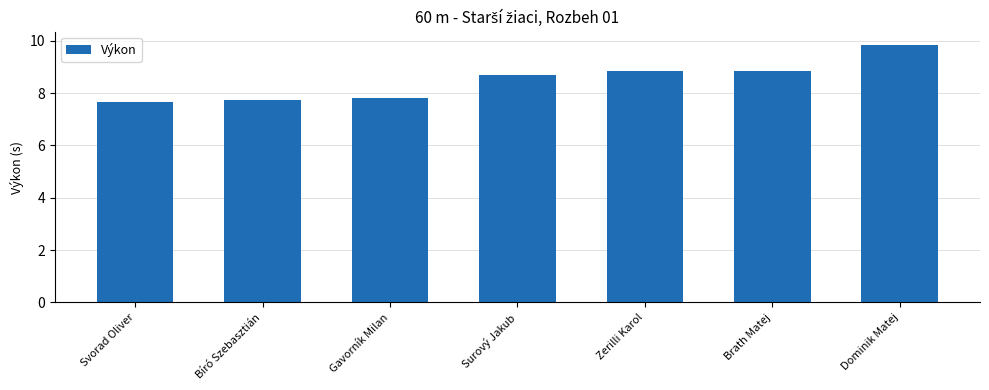

Between Bíró Szebasztián and Svorad Oliver, which is larger?

Bíró Szebasztián